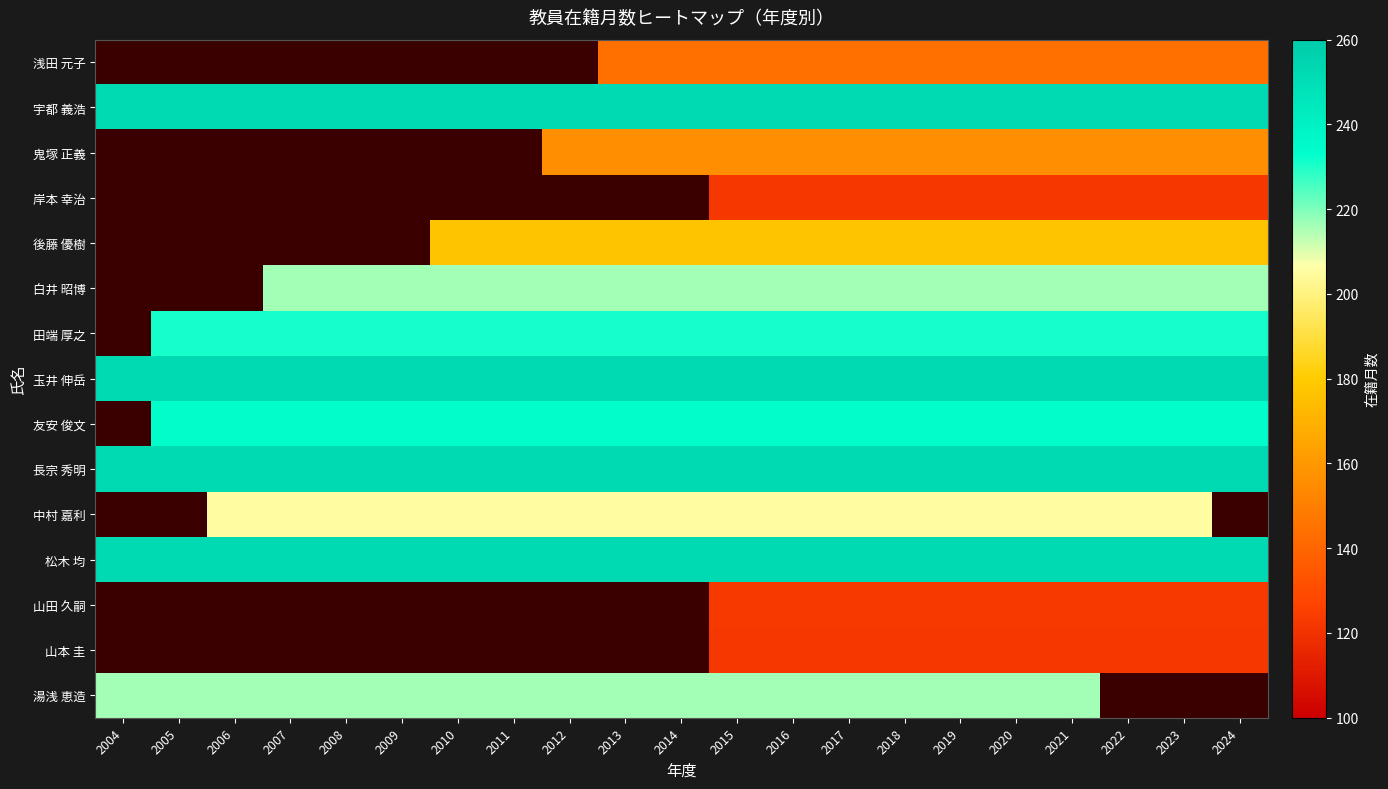

What is the average value of the 玉井 伸岳 series?

252.0